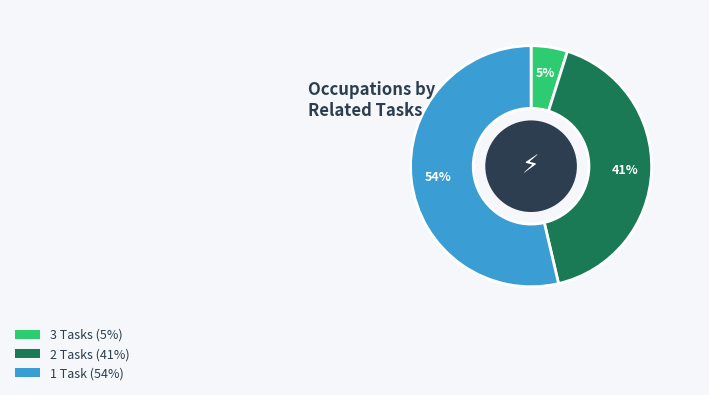

To the nearest percent, what is the difference between the largest and smallest slice percentages?

49%